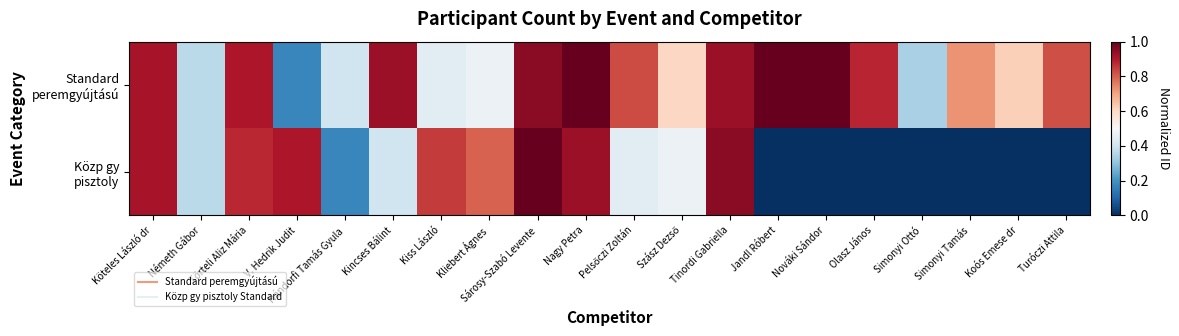

At Köteles László dr, list the series in order from largest to smallest.

Standard peremgyújtású, Közp gy pisztoly